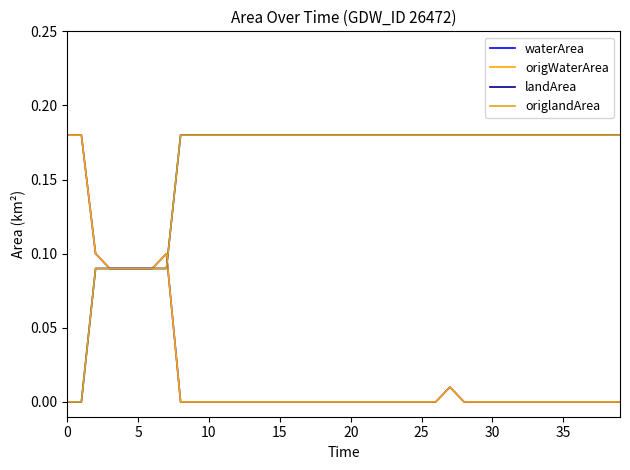

Does the chart have visible grid lines?

No